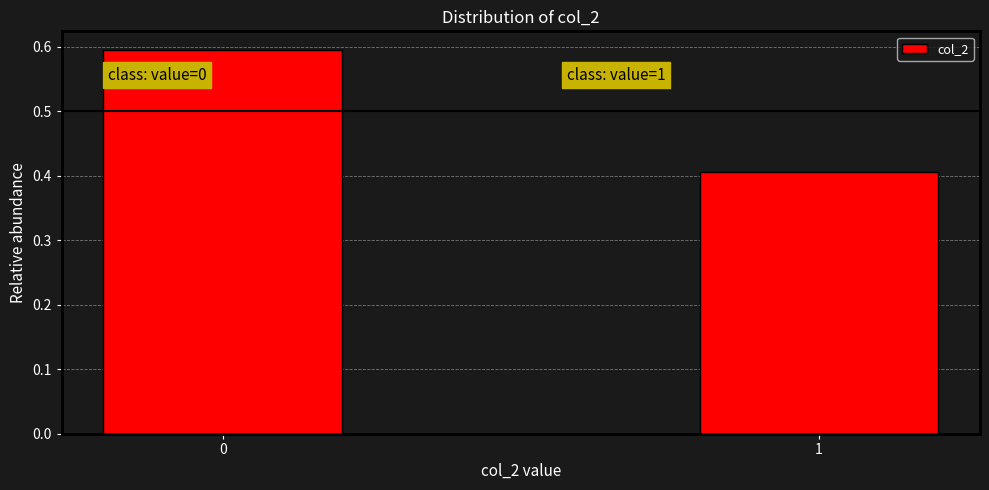

Reading left to right, transcribe all the data shown in this chart.

0=0.6	1=0.4